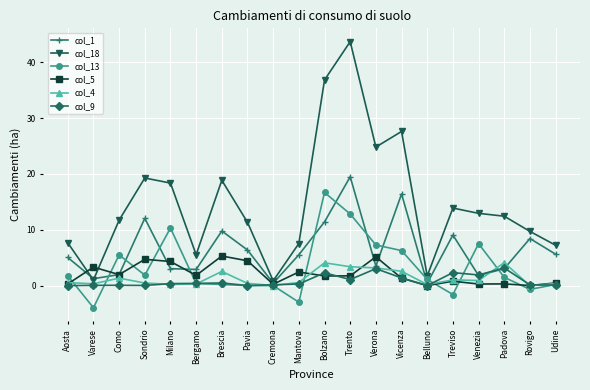

Which label corresponds to the largest value in the chart?

Trento